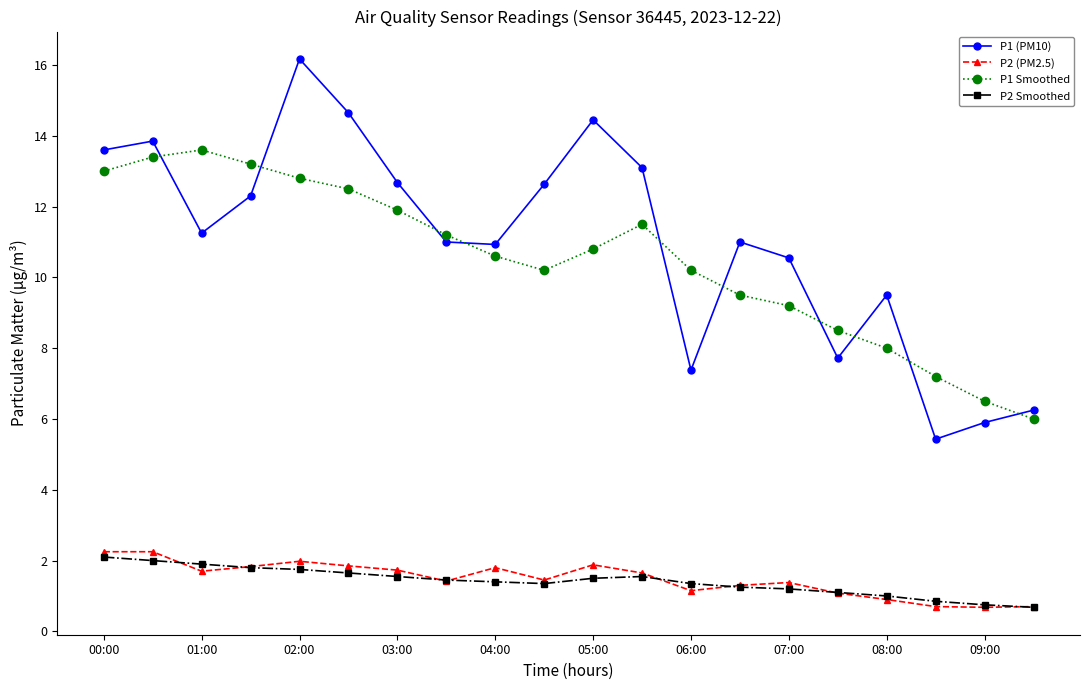

What is the value of the P1 Smoothed point at the 20th from the left?

6.0